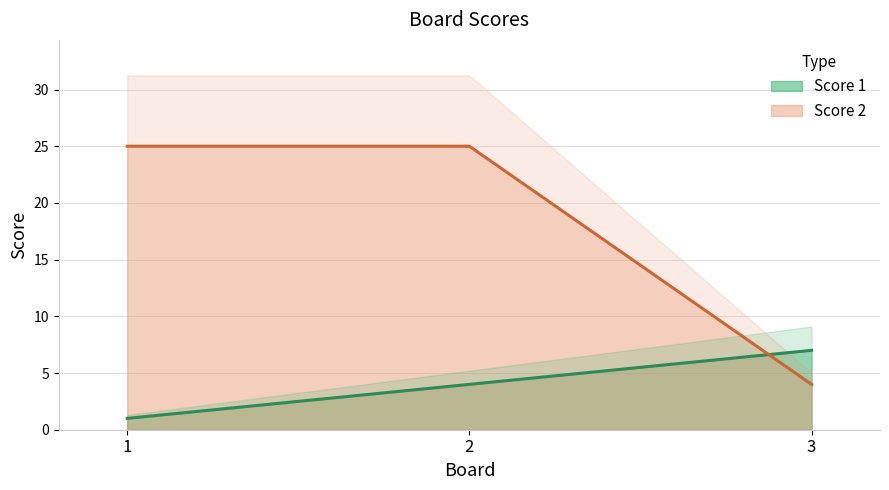

How many series are shown in this chart?

2